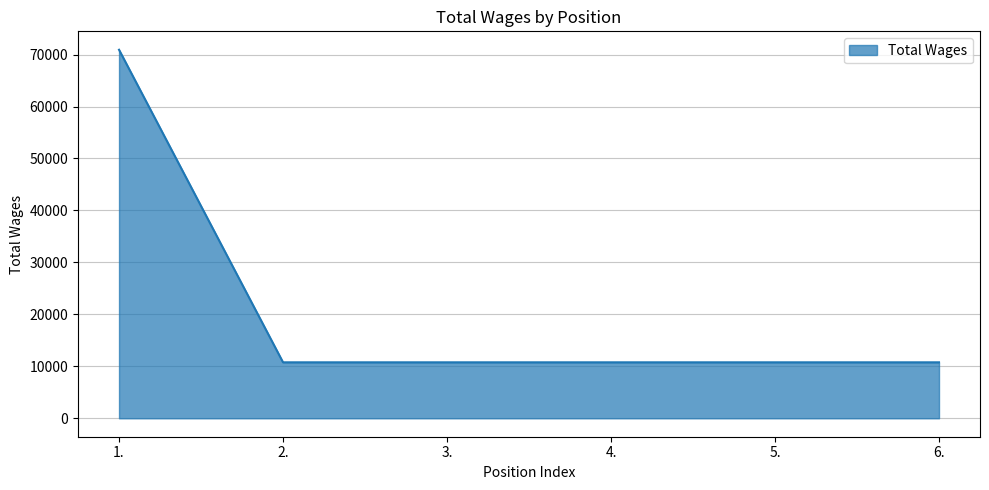

The value at 5. is 10773. True or false?

True